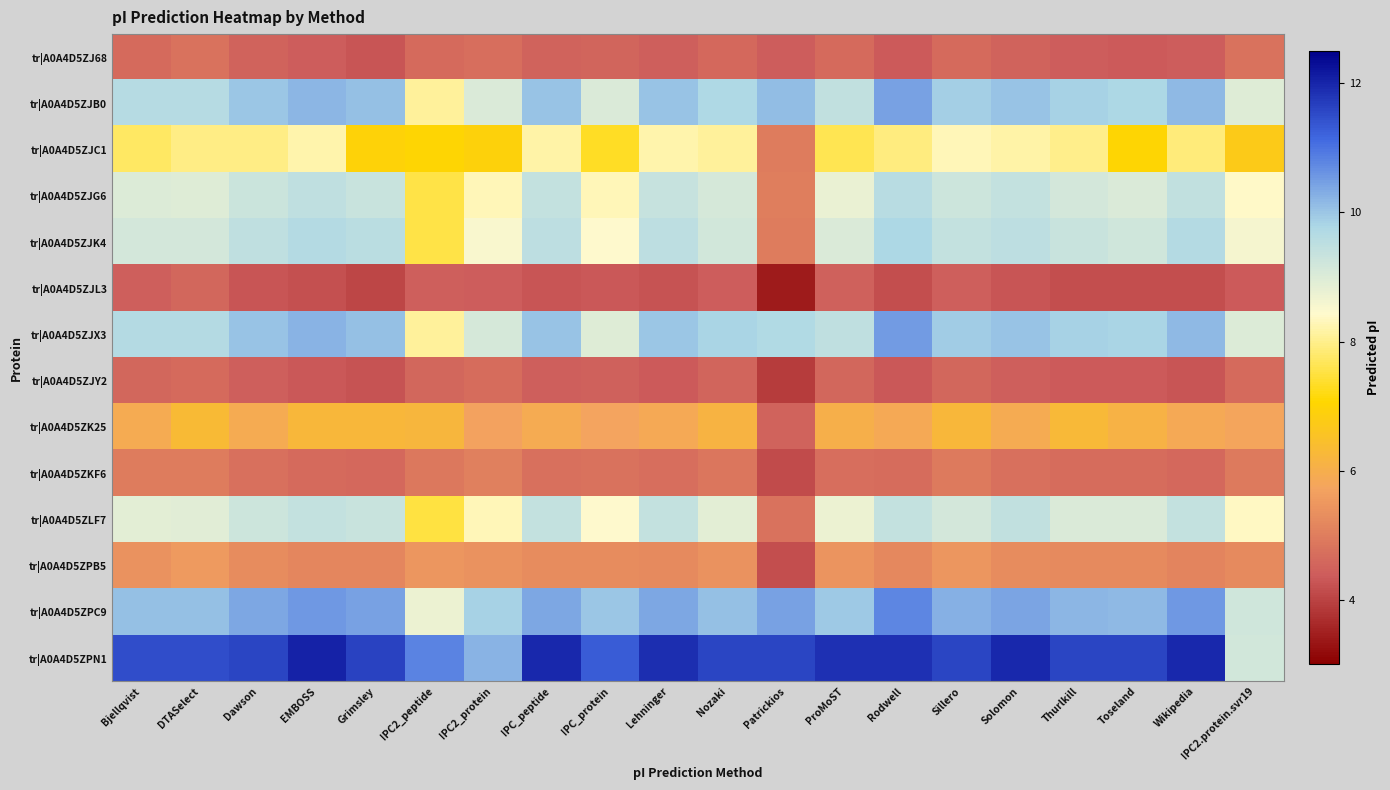

Reading left to right, extract all data points from this chart.

tr|A0A4D5ZJ68: Bjellqvist=4.6	DTASelect=4.8	Dawson=4.5	EMBOSS=4.4	Grimsley=4.3	IPC2_peptide=4.6	IPC2_protein=4.7	IPC_peptide=4.5	IPC_protein=4.5	Lehninger=4.4	Nozaki=4.6	Patrickios=4.4	ProMoST=4.7	Rodwell=4.4	Sillero=4.6	Solomon=4.5	Thurlkill=4.4	Toseland=4.4	Wikipedia=4.4	IPC2.protein.svr19=4.8
tr|A0A4D5ZJB0: Bjellqvist=9.6	DTASelect=9.6	Dawson=10.0	EMBOSS=10.2	Grimsley=10.1	IPC2_peptide=8.1	IPC2_protein=9.0	IPC_peptide=10.0	IPC_protein=9.0	Lehninger=10.0	Nozaki=9.7	Patrickios=10.1	ProMoST=9.4	Rodwell=10.4	Sillero=9.9	Solomon=10.0	Thurlkill=9.8	Toseland=9.8	Wikipedia=10.1	IPC2.protein.svr19=8.9
tr|A0A4D5ZJC1: Bjellqvist=7.7	DTASelect=7.9	Dawson=7.9	EMBOSS=8.2	Grimsley=7.0	IPC2_peptide=7.0	IPC2_protein=6.9	IPC_peptide=8.2	IPC_protein=7.3	Lehninger=8.2	Nozaki=8.1	Patrickios=5.0	ProMoST=7.6	Rodwell=7.9	Sillero=8.3	Solomon=8.2	Thurlkill=8.0	Toseland=7.0	Wikipedia=7.9	IPC2.protein.svr19=6.7
tr|A0A4D5ZJG6: Bjellqvist=9.0	DTASelect=9.0	Dawson=9.3	EMBOSS=9.5	Grimsley=9.3	IPC2_peptide=7.5	IPC2_protein=8.3	IPC_peptide=9.4	IPC_protein=8.3	Lehninger=9.4	Nozaki=9.1	Patrickios=5.0	ProMoST=8.8	Rodwell=9.6	Sillero=9.3	Solomon=9.4	Thurlkill=9.1	Toseland=9.0	Wikipedia=9.4	IPC2.protein.svr19=8.4
tr|A0A4D5ZJK4: Bjellqvist=9.1	DTASelect=9.1	Dawson=9.5	EMBOSS=9.6	Grimsley=9.6	IPC2_peptide=7.6	IPC2_protein=8.5	IPC_peptide=9.5	IPC_protein=8.4	Lehninger=9.5	Nozaki=9.2	Patrickios=5.0	ProMoST=9.0	Rodwell=9.8	Sillero=9.4	Solomon=9.5	Thurlkill=9.3	Toseland=9.2	Wikipedia=9.6	IPC2.protein.svr19=8.6
tr|A0A4D5ZJL3: Bjellqvist=4.4	DTASelect=4.6	Dawson=4.3	EMBOSS=4.2	Grimsley=4.1	IPC2_peptide=4.4	IPC2_protein=4.4	IPC_peptide=4.3	IPC_protein=4.3	Lehninger=4.2	Nozaki=4.4	Patrickios=3.4	ProMoST=4.5	Rodwell=4.2	Sillero=4.4	Solomon=4.3	Thurlkill=4.2	Toseland=4.2	Wikipedia=4.2	IPC2.protein.svr19=4.3
tr|A0A4D5ZJX3: Bjellqvist=9.6	DTASelect=9.6	Dawson=10.0	EMBOSS=10.2	Grimsley=10.1	IPC2_peptide=8.1	IPC2_protein=9.1	IPC_peptide=10.0	IPC_protein=8.9	Lehninger=10.0	Nozaki=9.8	Patrickios=9.7	ProMoST=9.5	Rodwell=10.5	Sillero=9.9	Solomon=10.0	Thurlkill=9.9	Toseland=9.8	Wikipedia=10.2	IPC2.protein.svr19=9.0
tr|A0A4D5ZJY2: Bjellqvist=4.6	DTASelect=4.6	Dawson=4.4	EMBOSS=4.3	Grimsley=4.3	IPC2_peptide=4.6	IPC2_protein=4.7	IPC_peptide=4.4	IPC_protein=4.5	Lehninger=4.4	Nozaki=4.5	Patrickios=3.9	ProMoST=4.6	Rodwell=4.3	Sillero=4.6	Solomon=4.4	Thurlkill=4.3	Toseland=4.3	Wikipedia=4.3	IPC2.protein.svr19=4.7
tr|A0A4D5ZK25: Bjellqvist=5.9	DTASelect=6.3	Dawson=5.9	EMBOSS=6.3	Grimsley=6.3	IPC2_peptide=6.2	IPC2_protein=5.7	IPC_peptide=5.9	IPC_protein=5.7	Lehninger=5.9	Nozaki=6.1	Patrickios=4.5	ProMoST=6.0	Rodwell=5.9	Sillero=6.2	Solomon=5.9	Thurlkill=6.3	Toseland=6.1	Wikipedia=5.9	IPC2.protein.svr19=5.8
tr|A0A4D5ZKF6: Bjellqvist=5.0	DTASelect=5.0	Dawson=4.8	EMBOSS=4.6	Grimsley=4.6	IPC2_peptide=4.9	IPC2_protein=5.1	IPC_peptide=4.8	IPC_protein=4.8	Lehninger=4.7	Nozaki=4.9	Patrickios=4.1	ProMoST=4.7	Rodwell=4.7	Sillero=4.9	Solomon=4.7	Thurlkill=4.7	Toseland=4.7	Wikipedia=4.6	IPC2.protein.svr19=4.9
tr|A0A4D5ZLF7: Bjellqvist=8.9	DTASelect=8.9	Dawson=9.2	EMBOSS=9.4	Grimsley=9.3	IPC2_peptide=7.5	IPC2_protein=8.3	IPC_peptide=9.4	IPC_protein=8.4	Lehninger=9.4	Nozaki=8.9	Patrickios=4.8	ProMoST=8.7	Rodwell=9.4	Sillero=9.2	Solomon=9.4	Thurlkill=9.0	Toseland=9.0	Wikipedia=9.4	IPC2.protein.svr19=8.4
tr|A0A4D5ZPB5: Bjellqvist=5.4	DTASelect=5.5	Dawson=5.3	EMBOSS=5.2	Grimsley=5.2	IPC2_peptide=5.5	IPC2_protein=5.4	IPC_peptide=5.3	IPC_protein=5.3	Lehninger=5.2	Nozaki=5.4	Patrickios=4.2	ProMoST=5.4	Rodwell=5.2	Sillero=5.5	Solomon=5.3	Thurlkill=5.2	Toseland=5.2	Wikipedia=5.1	IPC2.protein.svr19=5.2
tr|A0A4D5ZPC9: Bjellqvist=10.1	DTASelect=10.1	Dawson=10.4	EMBOSS=10.5	Grimsley=10.5	IPC2_peptide=8.7	IPC2_protein=9.8	IPC_peptide=10.4	IPC_protein=10.0	Lehninger=10.3	Nozaki=10.1	Patrickios=10.4	ProMoST=9.9	Rodwell=10.8	Sillero=10.3	Solomon=10.4	Thurlkill=10.2	Toseland=10.1	Wikipedia=10.6	IPC2.protein.svr19=9.2
tr|A0A4D5ZPN1: Bjellqvist=11.5	DTASelect=11.5	Dawson=11.6	EMBOSS=12.0	Grimsley=11.6	IPC2_peptide=10.8	IPC2_protein=10.2	IPC_peptide=12.0	IPC_protein=11.3	Lehninger=11.9	Nozaki=11.6	Patrickios=11.6	ProMoST=11.9	Rodwell=11.8	Sillero=11.6	Solomon=12.0	Thurlkill=11.6	Toseland=11.6	Wikipedia=12.0	IPC2.protein.svr19=9.2